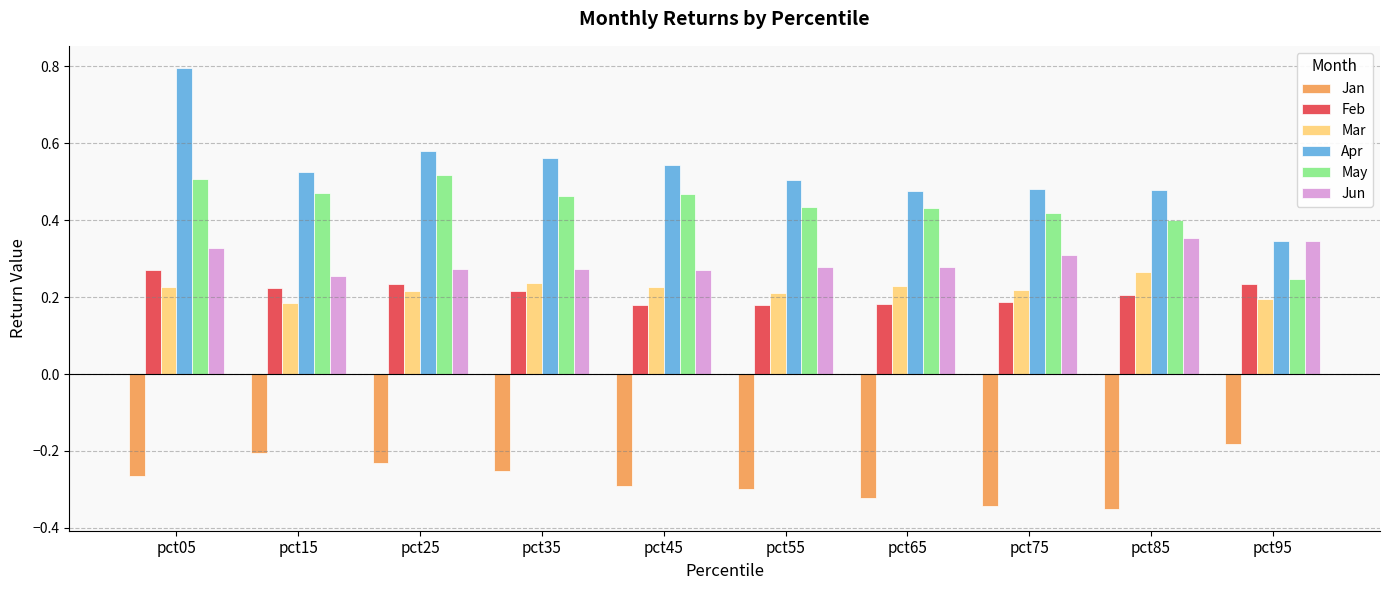

Is it true that Jun equals 0.4 at pct45?

False